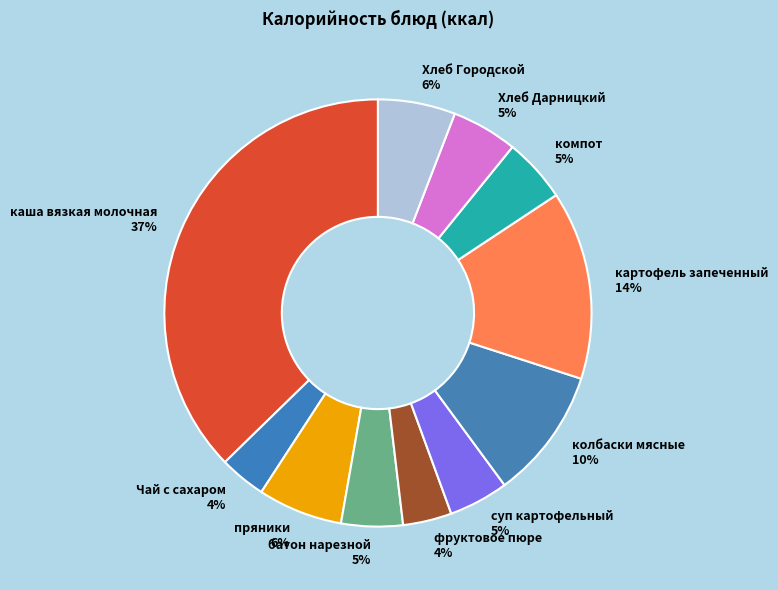

The Чай с сахаром 4% slice represents 12% of the pie. True or false?

False